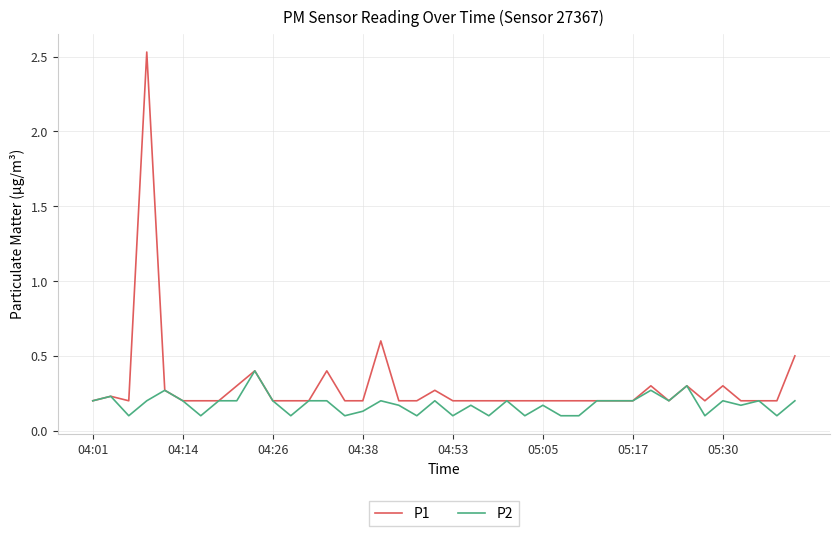

What is the maximum value for P2?

0.4